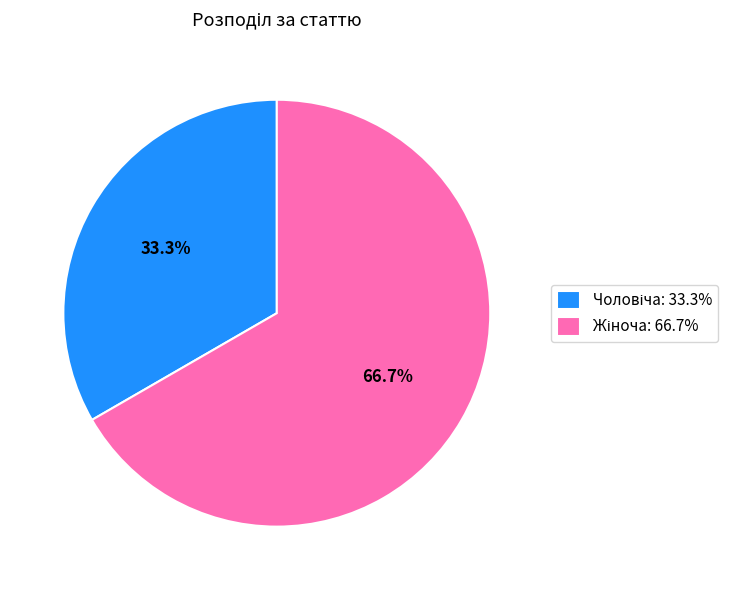

Does any single category account for the majority?

Yes